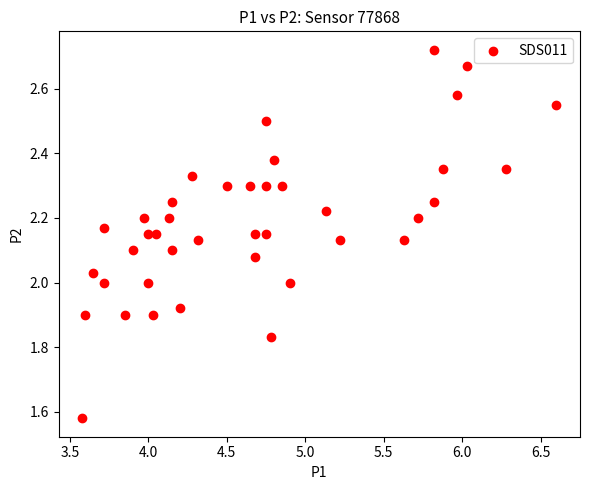

What is the range of Y values (max minus min)?

1.1